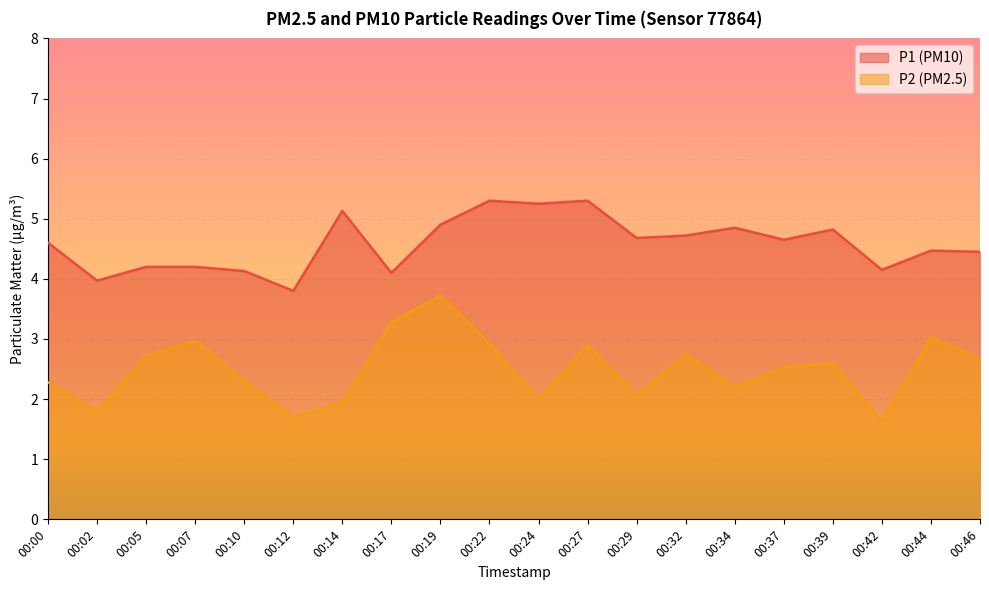

The value of P1 at 00:19 is 2.2. True or false?

False